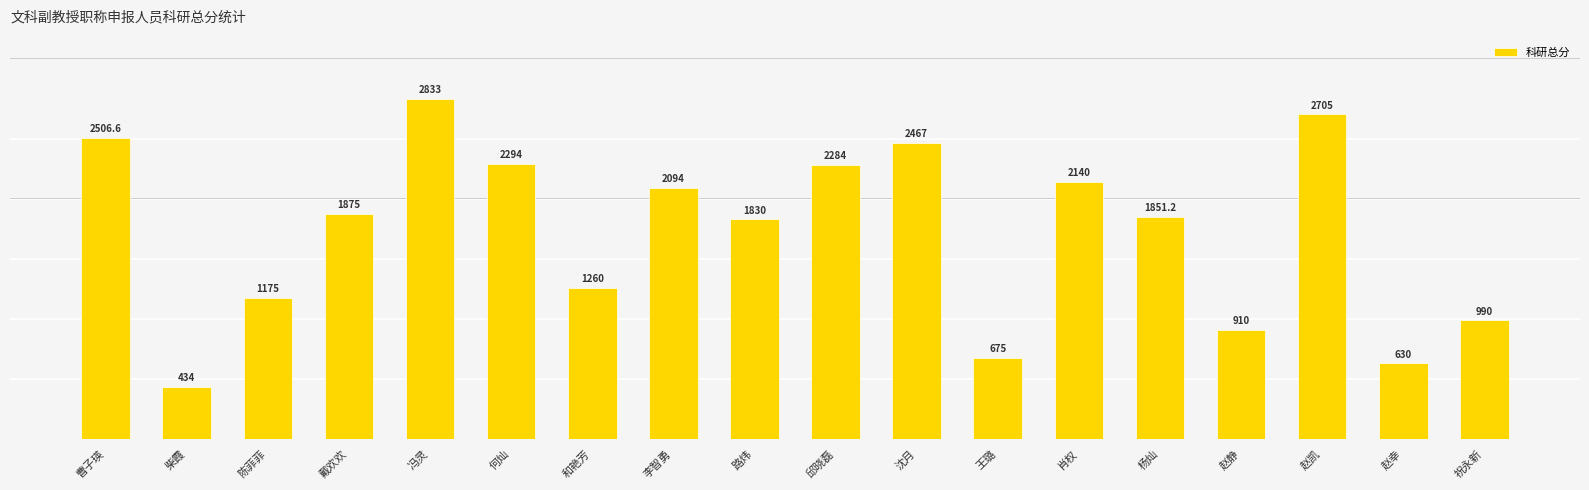

What is the sum of the values at 赵凯 and 冯灵?

5538.0